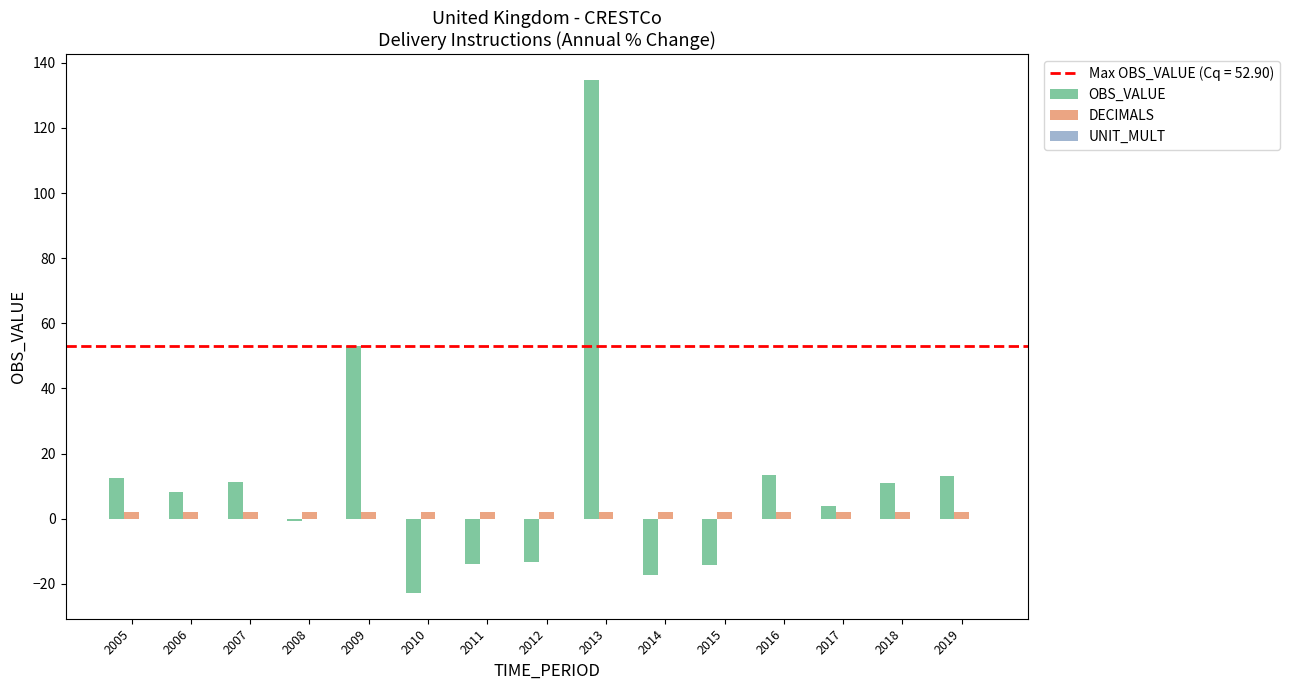

Which series changed the most between 2005 and 2008?

OBS_VALUE